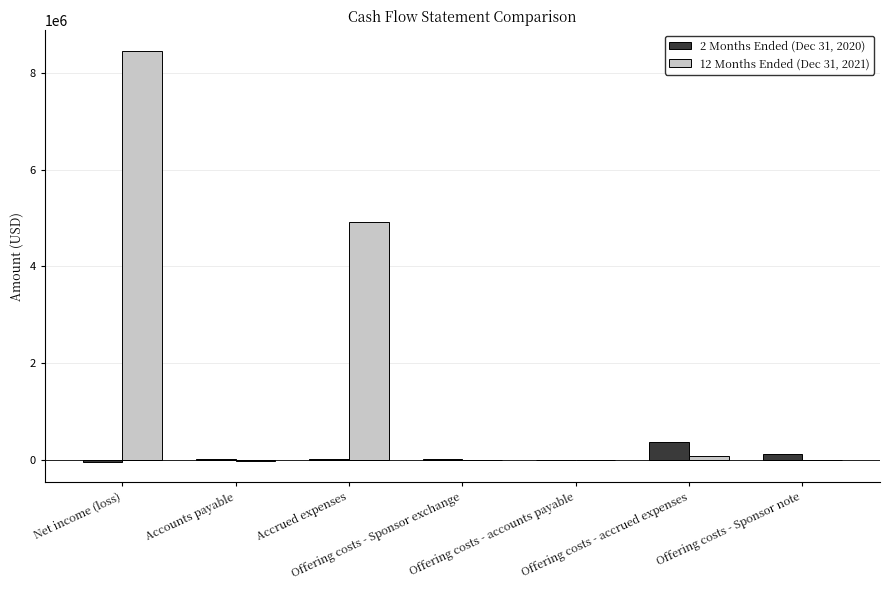

What is the maximum value shown in the chart?

8456053